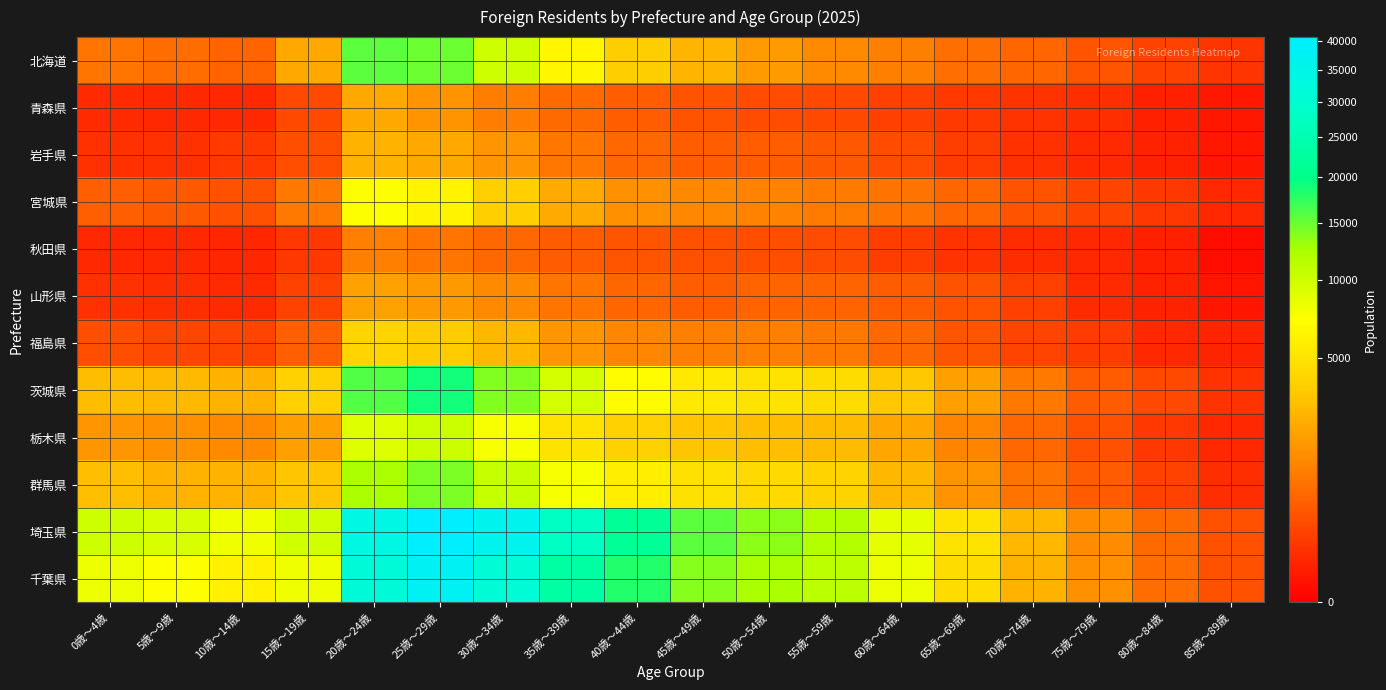

Reading right to left, extract all data points from this chart.

北海道: 85歳～89歳=122	80歳～84歳=218	75歳～79歳=393	70歳～74歳=626	65歳～69歳=782	60歳～64歳=1107	55歳～59歳=1325	50歳～54歳=1790	45歳～49歳=2658	40歳～44歳=3643	35歳～39歳=6449	30歳～34歳=10131	25歳～29歳=15015	20歳～24歳=15649	15歳～19歳=2178	10歳～14歳=616	5歳～9歳=751	0歳～4歳=899
青森県: 85歳～89歳=17	80歳～84歳=38	75歳～79歳=92	70歳～74歳=117	65歳～69歳=150	60歳～64歳=199	55歳～59歳=272	50歳～54歳=323	45歳～49歳=391	40歳～44歳=527	35歳～39歳=716	30歳～34歳=1043	25歳～29歳=1586	20歳～24歳=2160	15歳～19歳=269	10歳～14歳=68	5歳～9歳=68	0歳～4歳=76
岩手県: 85歳～89歳=18	80歳～84歳=46	75歳～79歳=77	70歳～74歳=105	65歳～69歳=190	60歳～64歳=305	55歳～59歳=465	50歳～54歳=527	45歳～49歳=511	40歳～44歳=677	35歳～39歳=939	30歳～34歳=1596	25歳～29歳=2179	20歳～24歳=2570	15歳～19歳=341	10歳～14歳=160	5歳～9歳=105	0歳～4歳=109
宮城県: 85歳～89歳=66	80歳～84歳=135	75歳～79歳=238	70歳～74歳=375	65歳～69歳=621	60歳～64歳=842	55歳～59歳=1019	50歳～54歳=1159	45歳～49歳=1278	40歳～44歳=1520	35歳～39歳=2253	30歳～34歳=3776	25歳～29歳=6250	20歳～24歳=7307	15歳～19歳=994	10歳～14歳=351	5歳～9歳=448	0歳～4歳=549
秋田県: 85歳～89歳=7	80歳～84歳=37	75歳～79歳=67	70歳～74歳=85	65歳～69歳=114	60歳～64歳=187	55歳～59歳=315	50歳～54歳=342	45歳～49歳=346	40歳～44歳=395	35歳～39歳=493	30歳～34歳=665	25歳～29歳=907	20歳～24歳=1107	15歳～19歳=144	10歳～14歳=56	5歳～9歳=67	0歳～4歳=67
山形県: 85歳～89歳=14	80歳～84歳=40	75歳～79歳=73	70歳～74歳=194	65歳～69歳=378	60歳～64歳=482	55歳～59歳=608	50歳～54歳=591	45歳～49歳=516	40歳～44歳=630	35歳～39歳=874	30歳～34歳=1333	25歳～29歳=1721	20歳～24歳=1993	15歳～19歳=221	10歳～14歳=78	5歳～9歳=92	0歳～4歳=105
福島県: 85歳～89歳=47	80歳～84歳=66	75歳～79歳=162	70歳～74歳=237	65歳～69歳=400	60歳～64歳=679	55歳～59歳=962	50歳～54歳=1092	45歳～49歳=1127	40歳～44歳=1264	35歳～39歳=1609	30歳～34歳=2671	25歳～29歳=3541	20歳～24歳=4073	15歳～19歳=549	10歳～14歳=225	5歳～9歳=255	0歳～4歳=338
茨城県: 85歳～89歳=119	80歳～84歳=267	75歳～79歳=473	70歳～74歳=972	65歳～69歳=1932	60歳～64歳=3406	55歳～59歳=4573	50歳～54歳=4988	45歳～49歳=5388	40歳～44歳=7052	35歳～39歳=9795	30歳～34歳=14085	25歳～29歳=18983	20歳～24歳=16069	15歳～19歳=3789	10歳～14歳=2516	5歳～9歳=2761	0歳～4歳=2940
栃木県: 85歳～89歳=64	80歳～84歳=142	75歳～79歳=347	70歳～74歳=659	65歳～69歳=1210	60歳～64歳=2092	55歳～59歳=2895	50歳～54歳=3027	45歳～49歳=3251	40歳～44歳=3804	35歳～39歳=5004	30歳～34歳=7506	25歳～29歳=10223	20歳～24歳=9054	15歳～19歳=1928	10歳～14歳=1372	5歳～9歳=1517	0歳～4歳=1631
群馬県: 85歳～89歳=93	80歳～84歳=219	75歳～79歳=481	70歳～74歳=863	65歳～69歳=1553	60歳～64歳=2681	55歳～59歳=3915	50歳～54歳=4382	45歳～49歳=4825	40歳～44歳=5795	35歳～39歳=7518	30歳～34歳=10653	25歳～29歳=14371	20歳～24歳=12489	15歳～19歳=3300	10歳～14歳=2579	5歳～9歳=2576	0歳～4歳=3007
埼玉県: 85歳～89歳=366	80歳～84歳=704	75歳～79歳=1410	70歳～74歳=2702	65歳～69歳=4942	60歳～64歳=8606	55歳～59歳=11895	50歳～54歳=13600	45歳～49歳=15647	40歳～44歳=21473	35歳～39歳=27781	30歳～34歳=36280	25歳～29歳=40702	20歳～24歳=33921	15歳～19歳=9872	10歳～14歳=8041	5歳～9歳=9394	0歳～4歳=10153
千葉県: 85歳～89歳=364	80歳～84歳=734	75歳～79歳=1484	70歳～74歳=2576	65歳～69歳=4584	60歳～64歳=8157	55歳～59歳=11354	50歳～54歳=12465	45歳～49歳=13821	40歳～44歳=18268	35歳～39歳=23201	30歳～34歳=30936	25歳～29歳=37945	20歳～24歳=31504	15歳～19歳=7970	10歳～14歳=6110	5歳～9歳=7258	0歳～4歳=8106